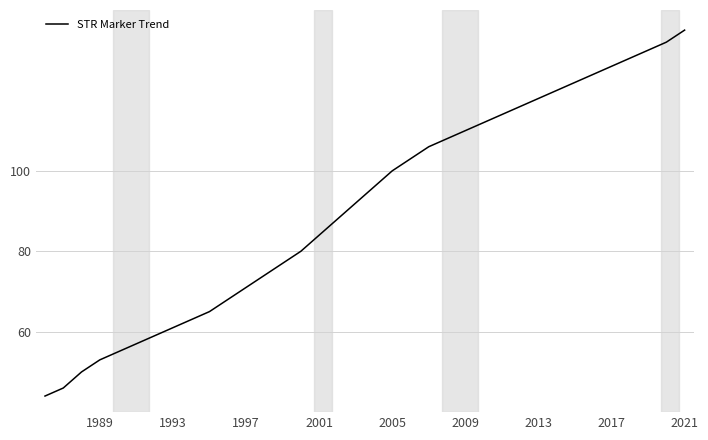

What is the smallest value displayed?

44